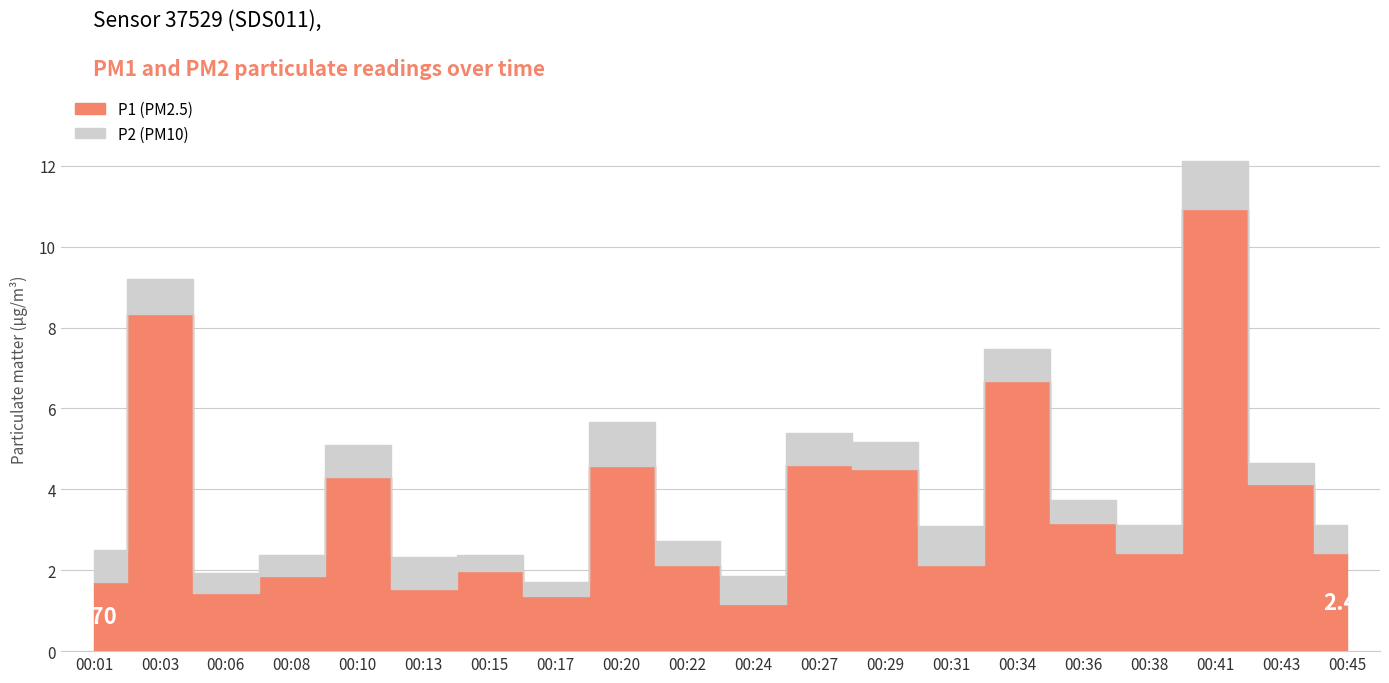

True or false: P2 and P1 cross at least once.

False